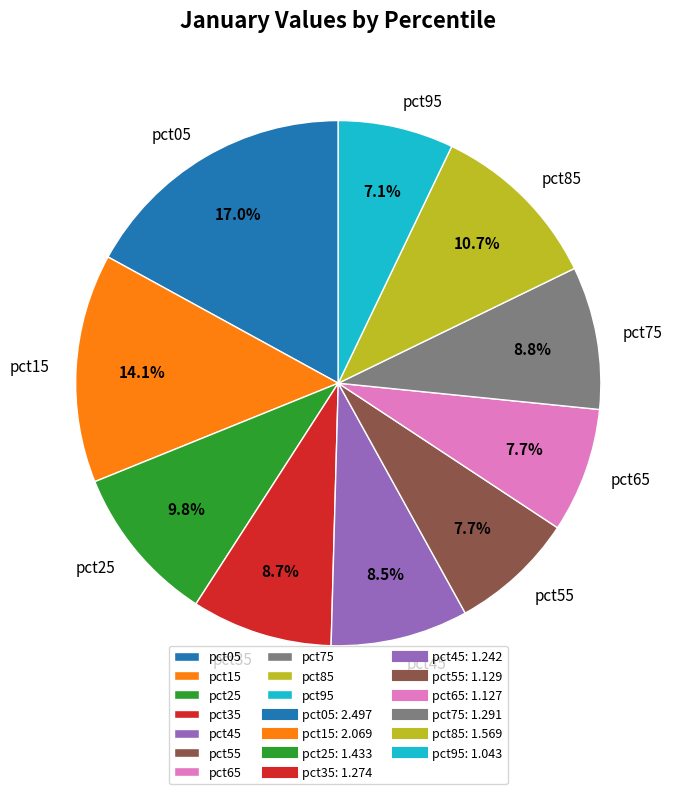

How many segments does this pie chart have?

10